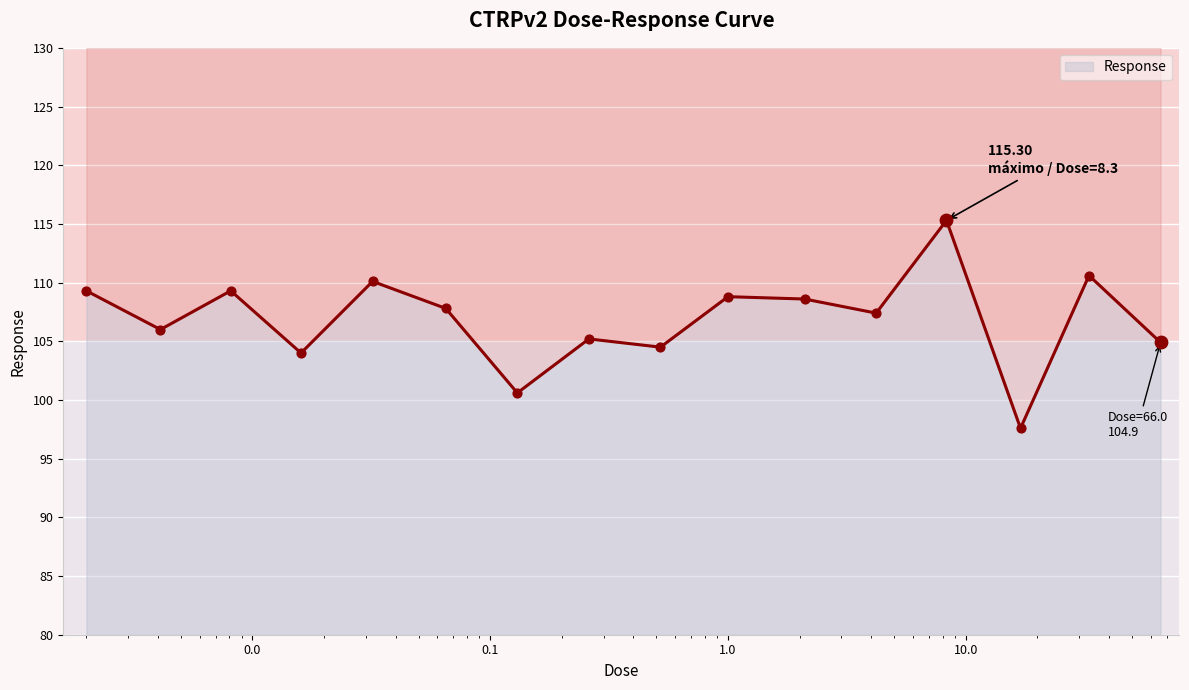

Approximately how many times larger is the value at 0.26 compared to 1.0?

1.0